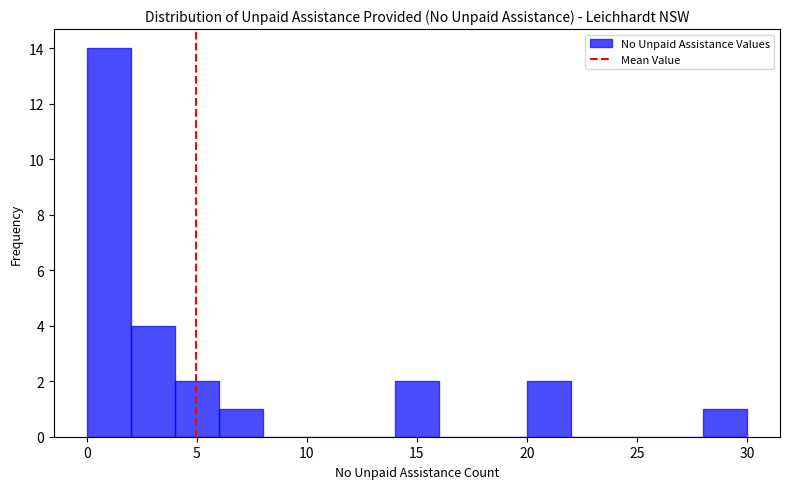

Reading left to right, list every bar in this chart as the range it spans on the x-axis followed by its height. The values are not printed on the chart, so give them approximately, as read against the axis.

0 to 2: 14
2 to 4: 4
4 to 6: 2
6 to 8: 1
8 to 10: 0
10 to 12: 0
12 to 14: 0
14 to 16: 2
16 to 18: 0
18 to 20: 0
20 to 22: 2
22 to 24: 0
24 to 26: 0
26 to 28: 0
28 to 30: 1